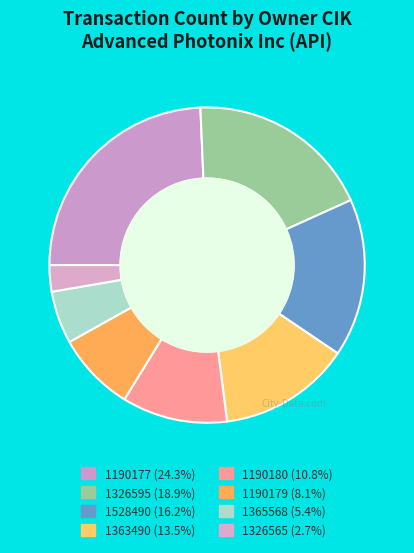

Count the number of slices in the pie.

8